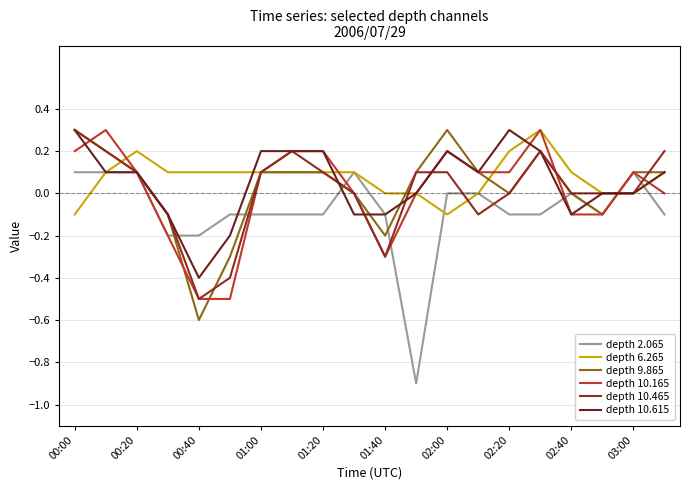

Which series has the largest range (max minus min)?

depth 2.065